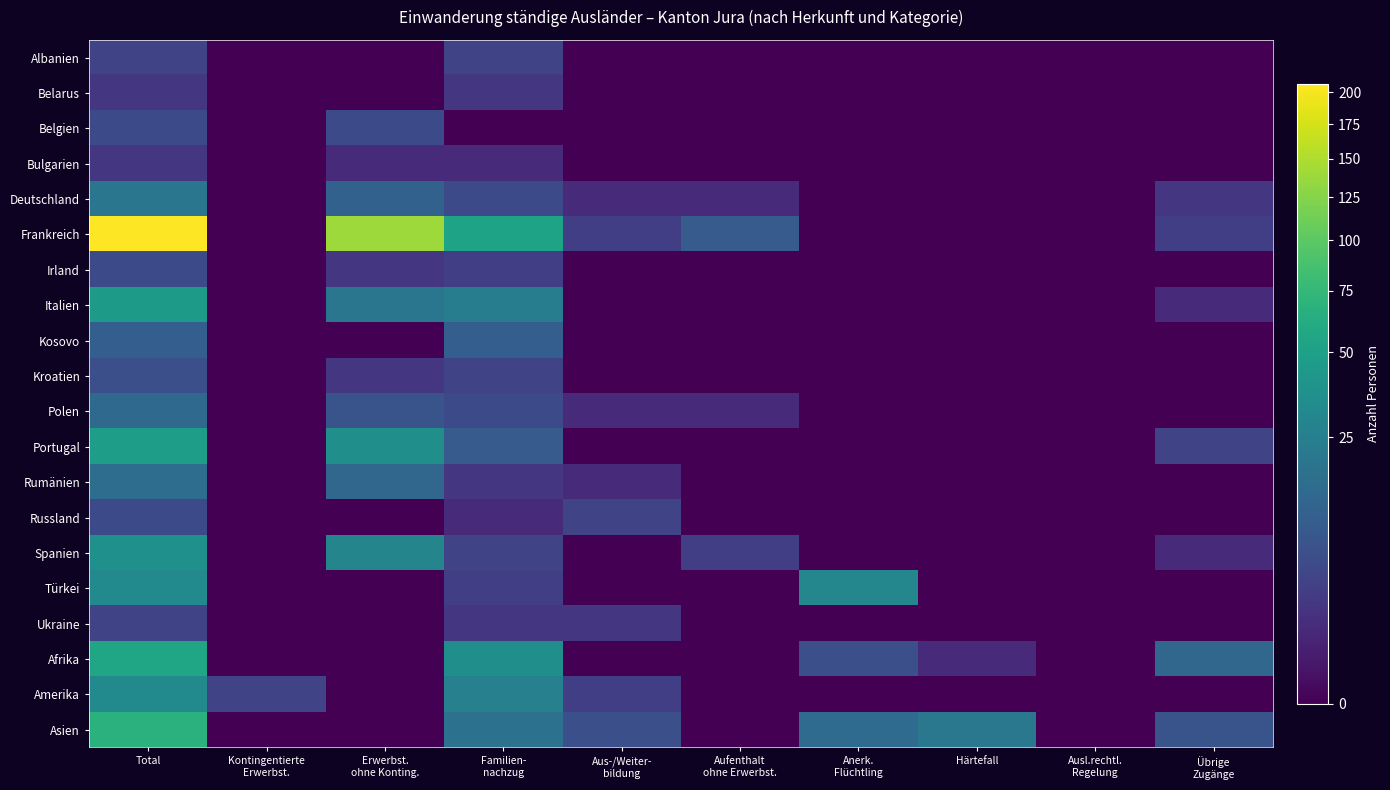

At which category does the chart reach its minimum across all series?

Kontingentierte
Erwerbst.